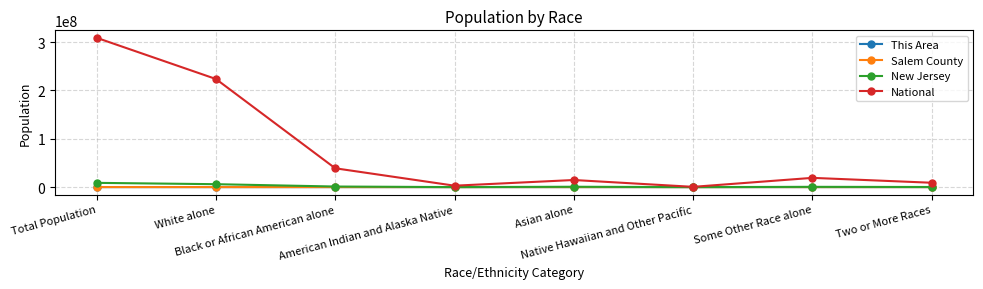

What is the highest value of the Salem County series?

66083